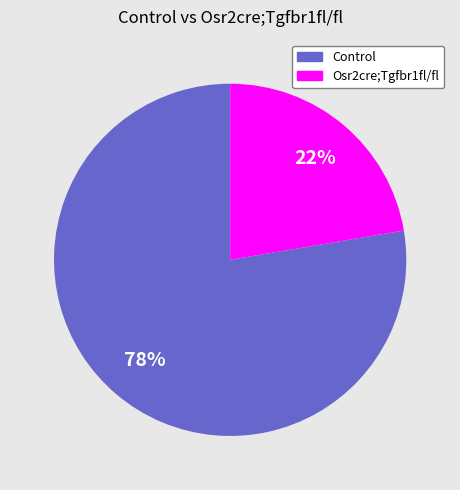

Does any single category account for the majority?

Yes